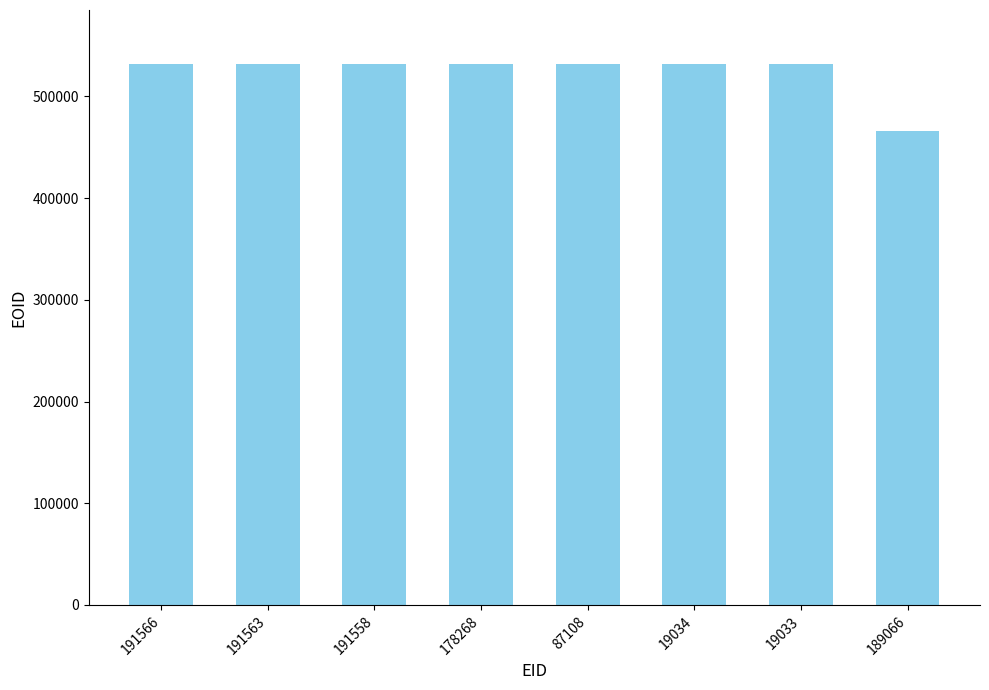

The value at 189066 is 748093. True or false?

False